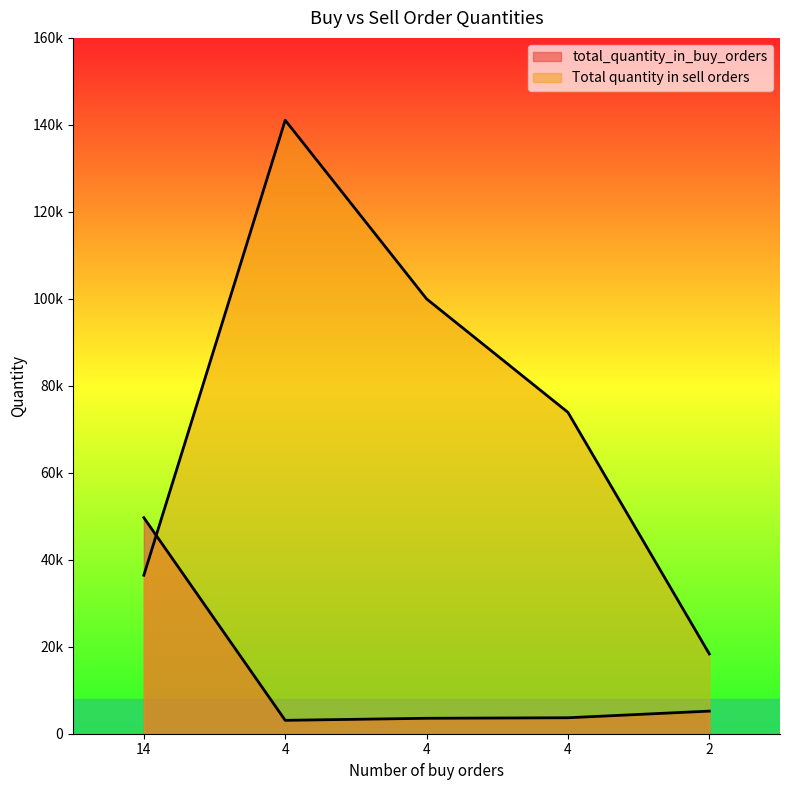

Between 4 and 4, which series saw the biggest shift?

Total quantity in sell orders